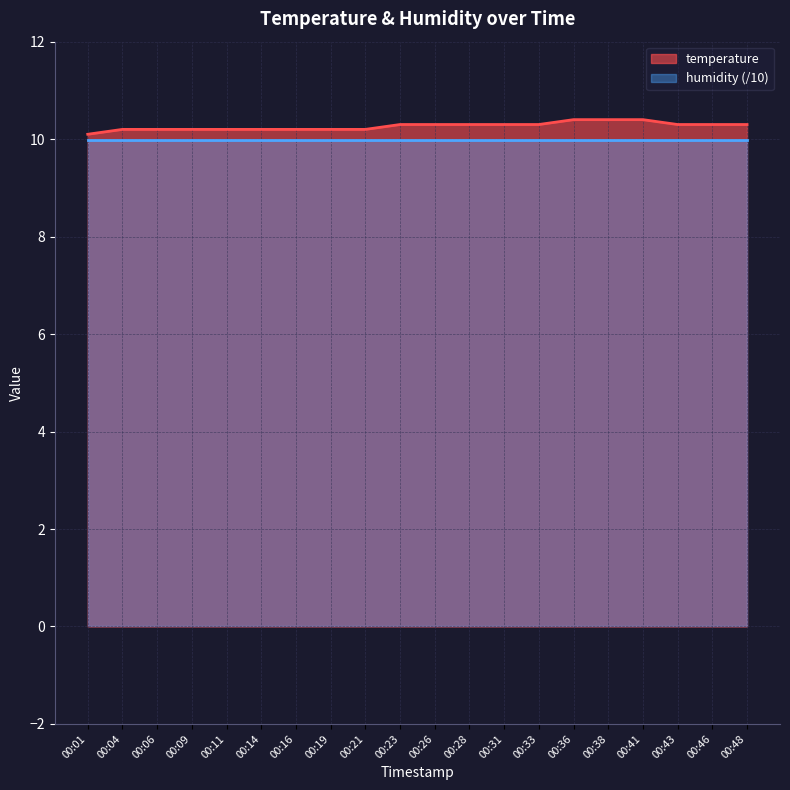

Where is the data nearest to the value 10?

00:01